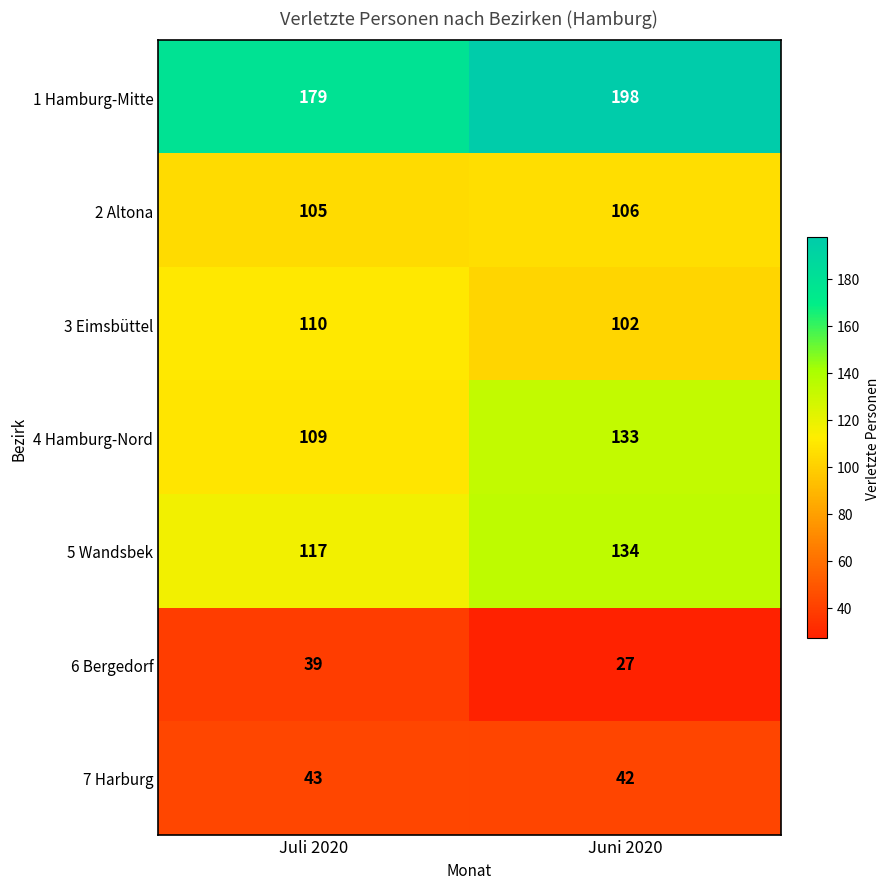

Reading right to left, transcribe all the data shown in this chart.

1 Hamburg-Mitte: 198	179
2 Altona: 106	105
3 Eimsbüttel: 102	110
4 Hamburg-Nord: 133	109
5 Wandsbek: 134	117
6 Bergedorf: 27	39
7 Harburg: 42	43